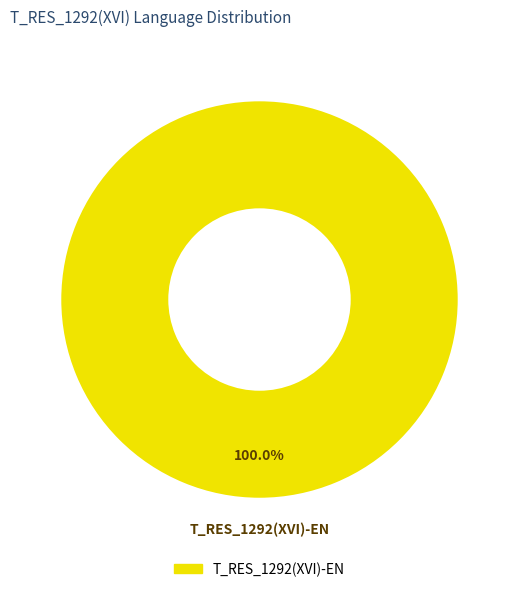

Rank the categories by value from highest to lowest.

T_RES_1292(XVI)-EN